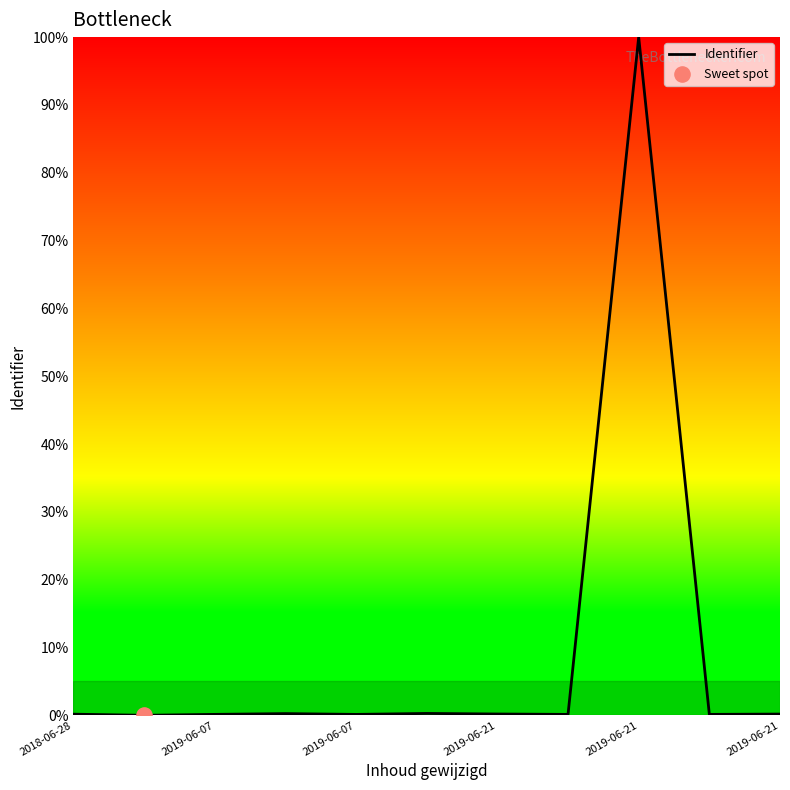

What is the greatest value displayed?

100.0